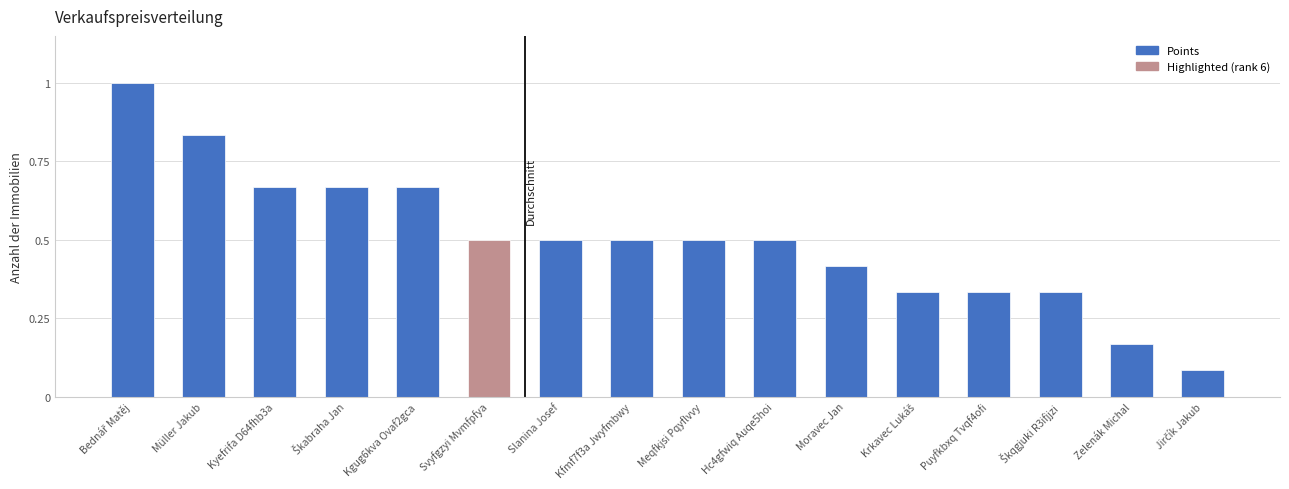

What is the average value?

0.5